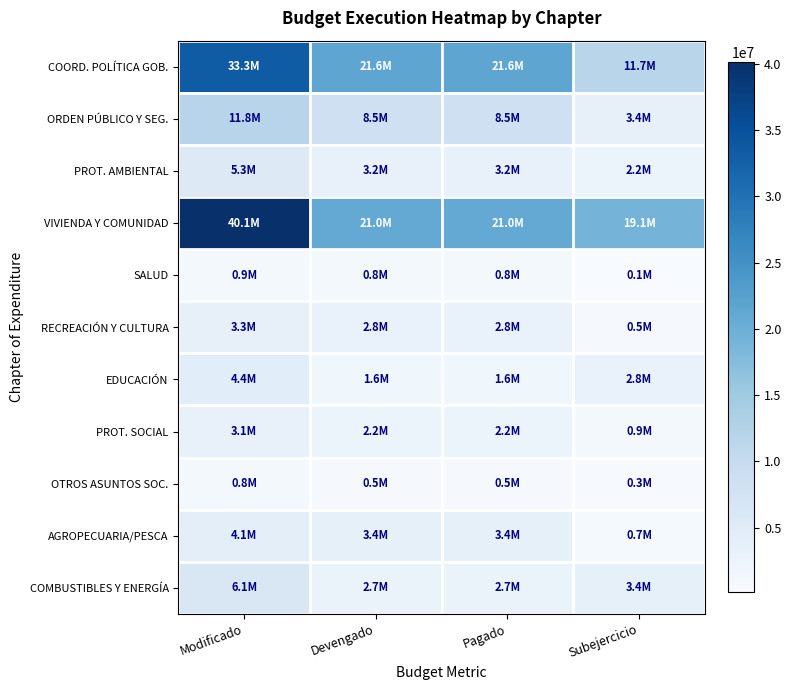

List the series in order of their peak value, lowest first.

OTROS ASUNTOS SOC., SALUD, PROT. SOCIAL, RECREACIÓN Y CULTURA, AGROPECUARIA/PESCA, EDUCACIÓN, PROT. AMBIENTAL, COMBUSTIBLES Y ENERGÍA, ORDEN PÚBLICO Y SEG., COORD. POLÍTICA GOB., VIVIENDA Y COMUNIDAD